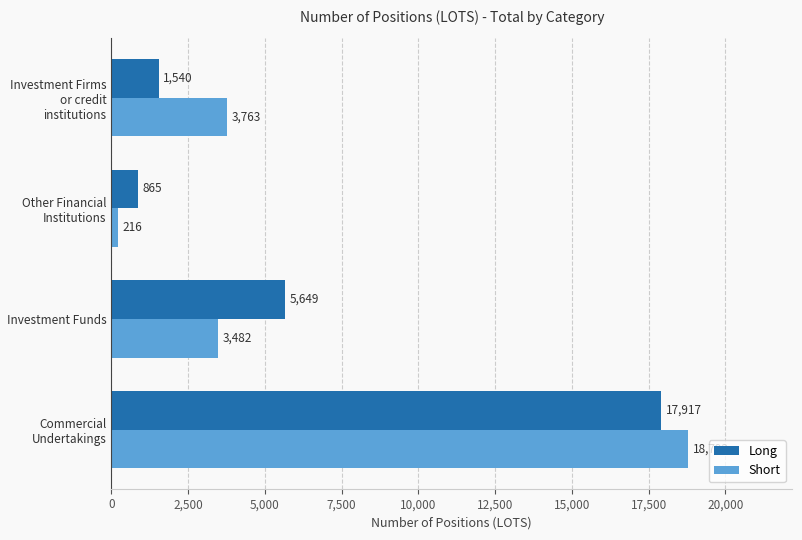

How many data points in Long are above 5649?

2